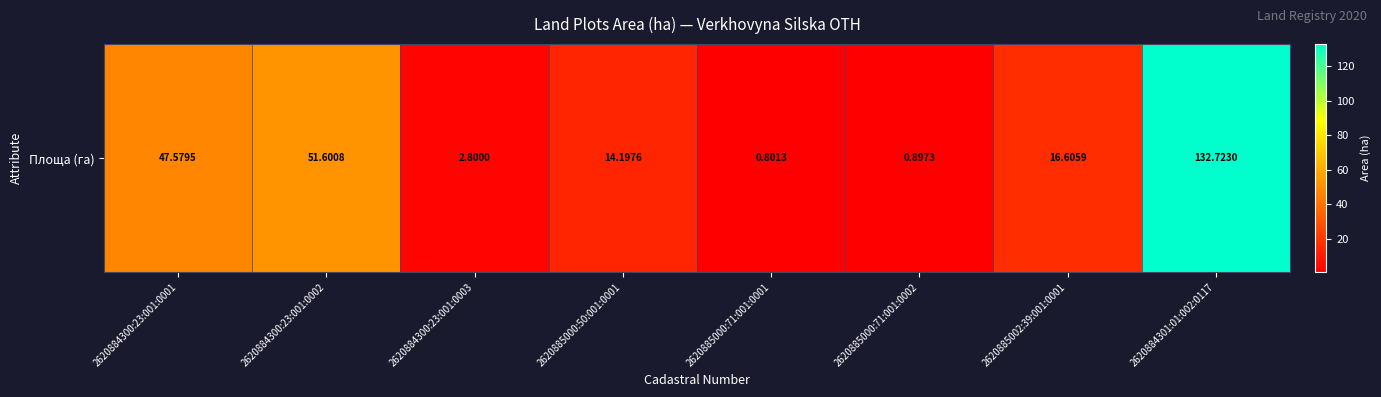

Reading left to right, extract all data points from this chart.

47.6	51.6	2.8	14.2	0.8	0.9	16.6	132.7